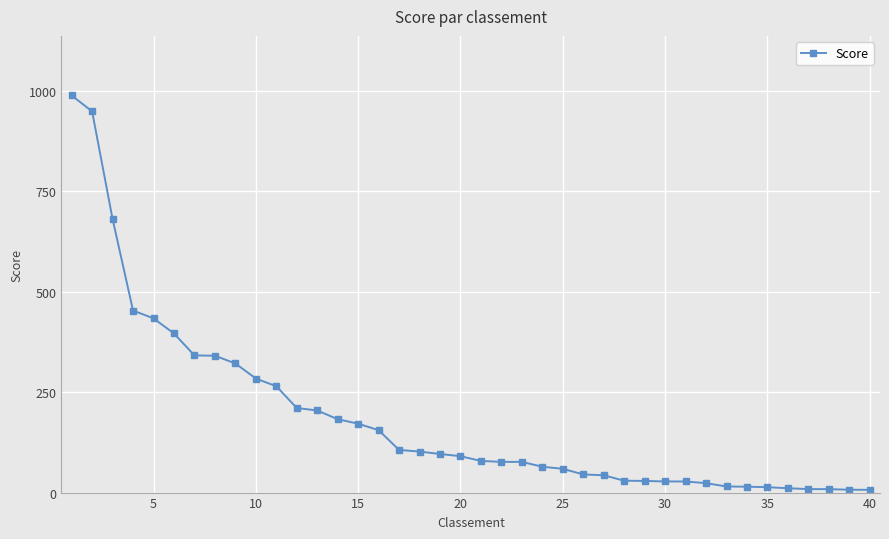

What is the maximum value shown in the chart?

987.8